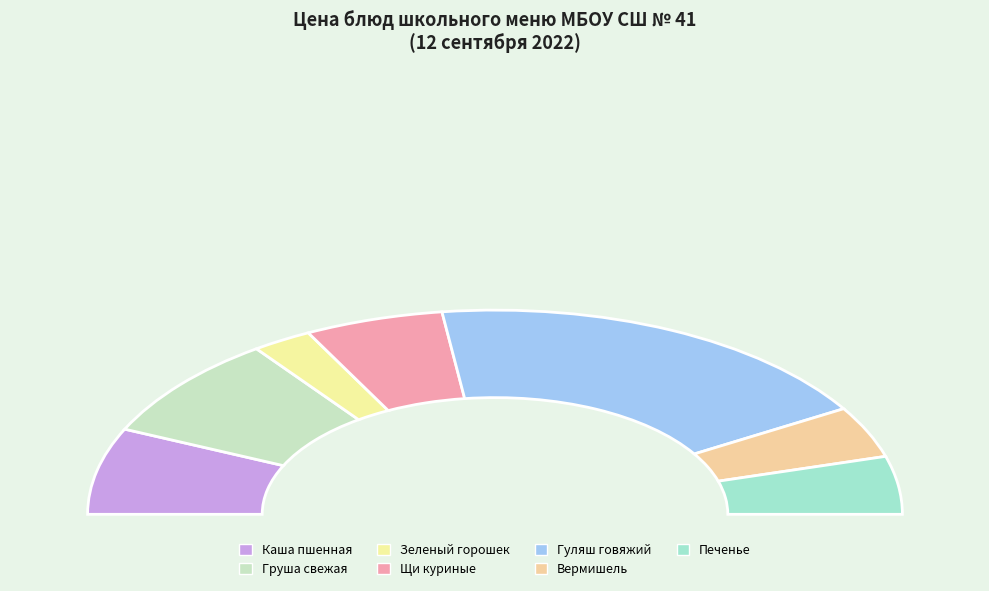

Do Вермишель отварная and Зеленый горошек together represent more than half of the pie?

No